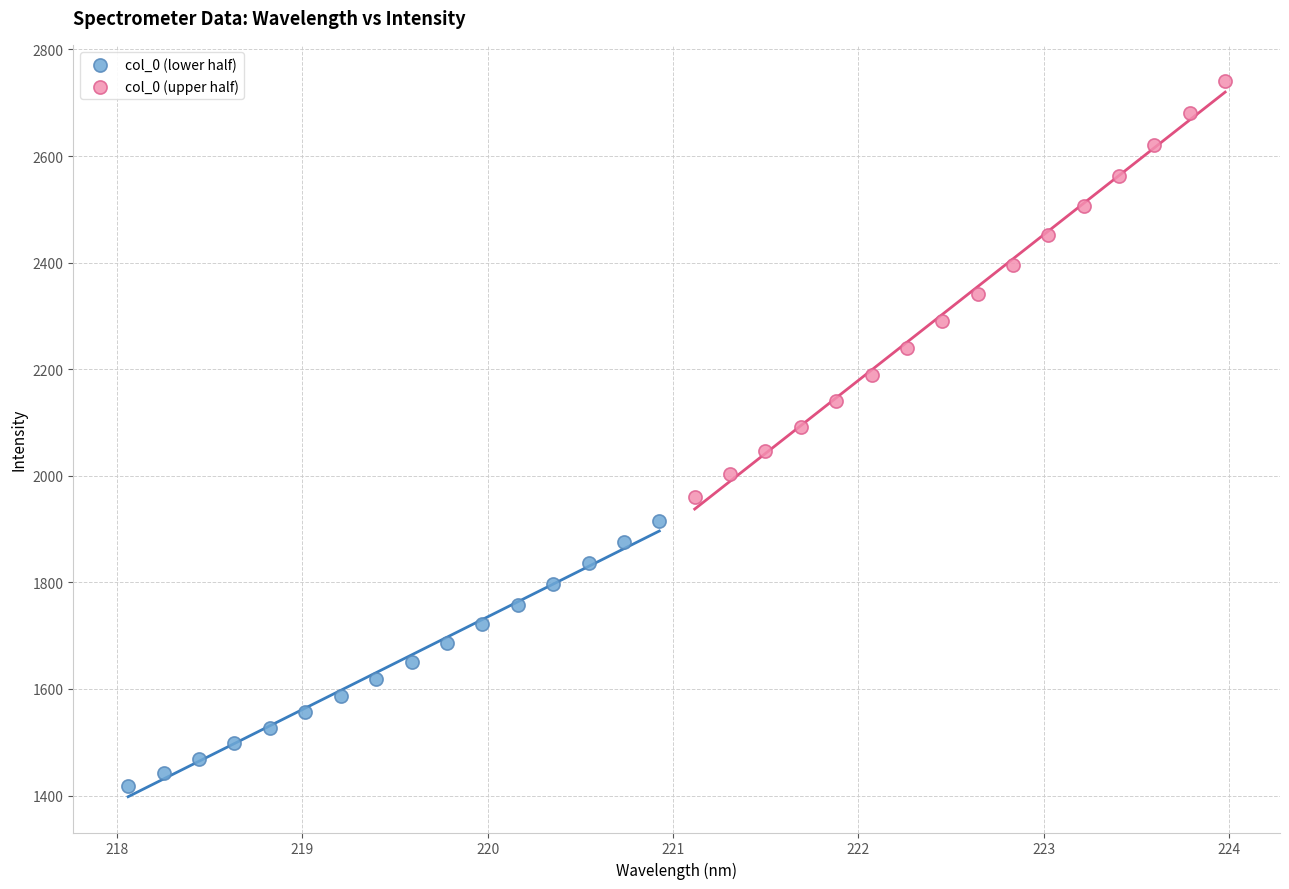

What are all the series names shown in the legend?

col_0 (lower half), col_0 (upper half)